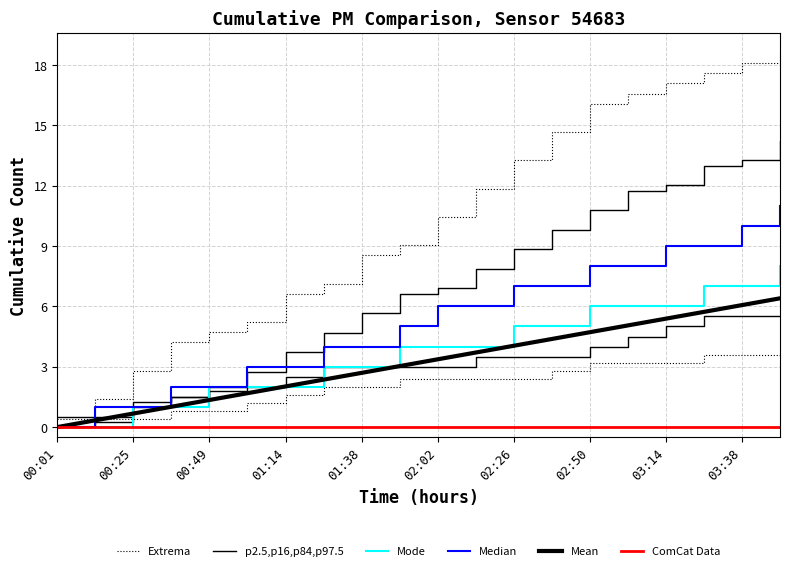

How many lines are shown in the chart?

6